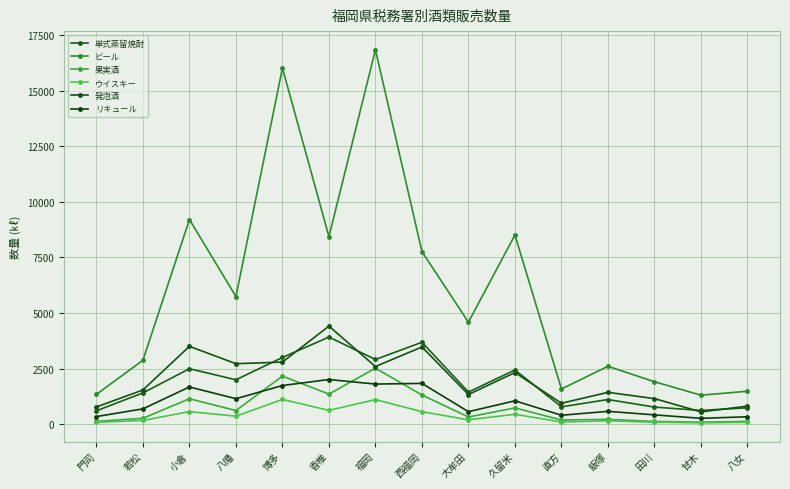

How many data points does each series have?

15